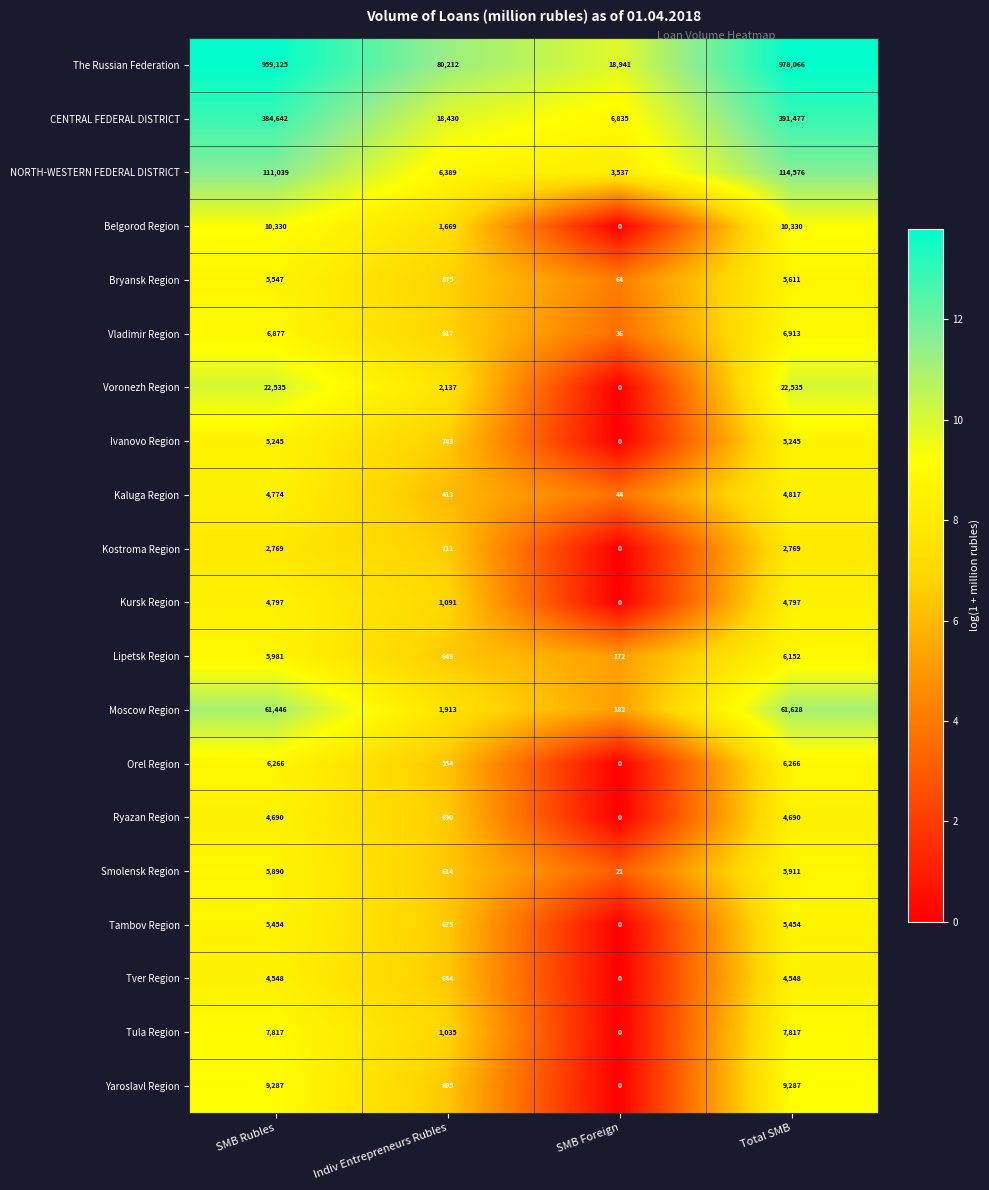

Which series changed the most between SMB Rubles and Total SMB?

The Russian Federation